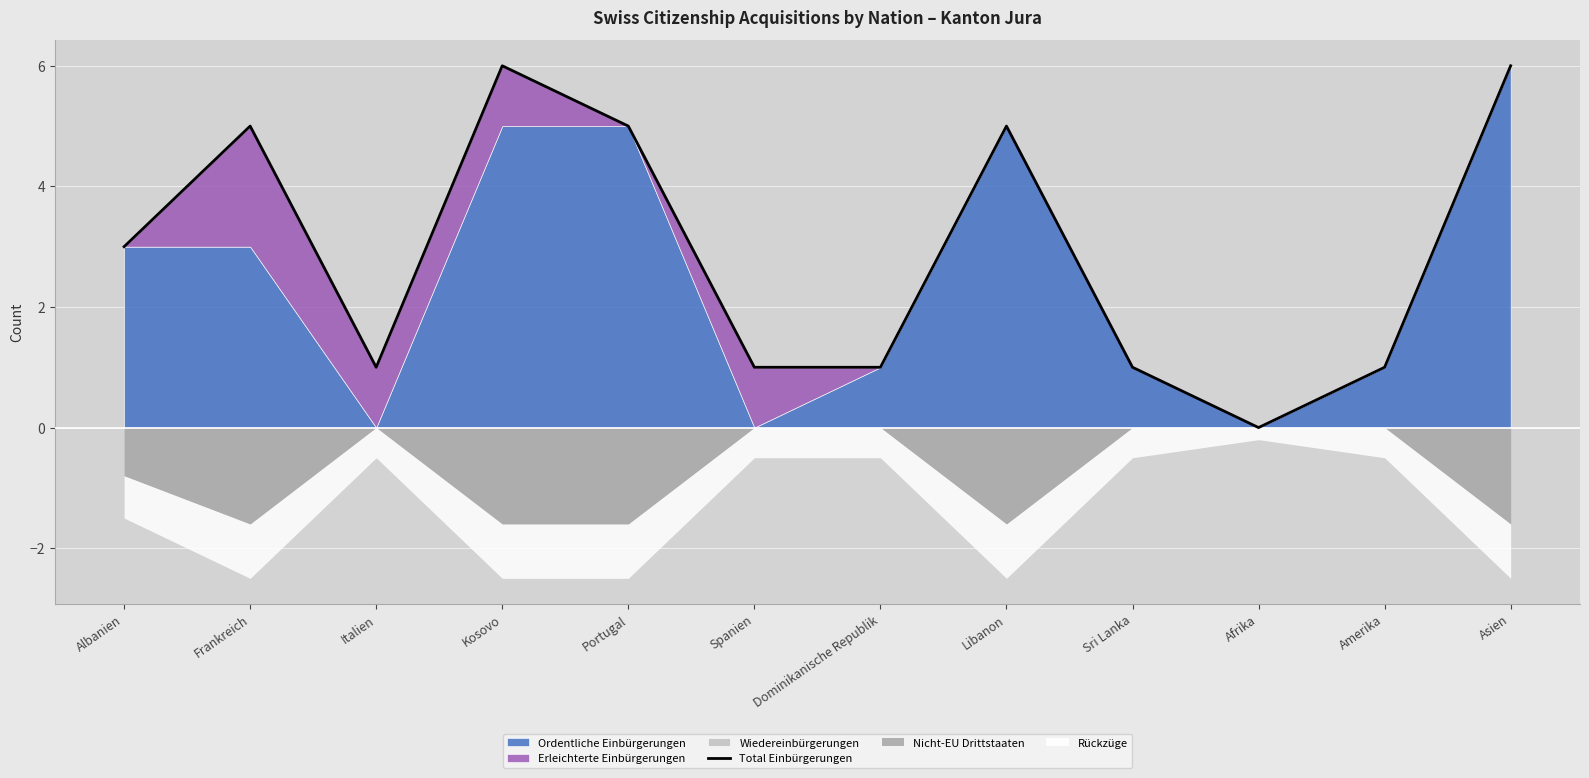

What is the label of the 1st point from the left?

Albanien